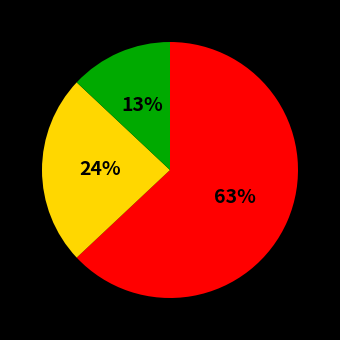

To the nearest percent, what is the average slice percentage?

33%